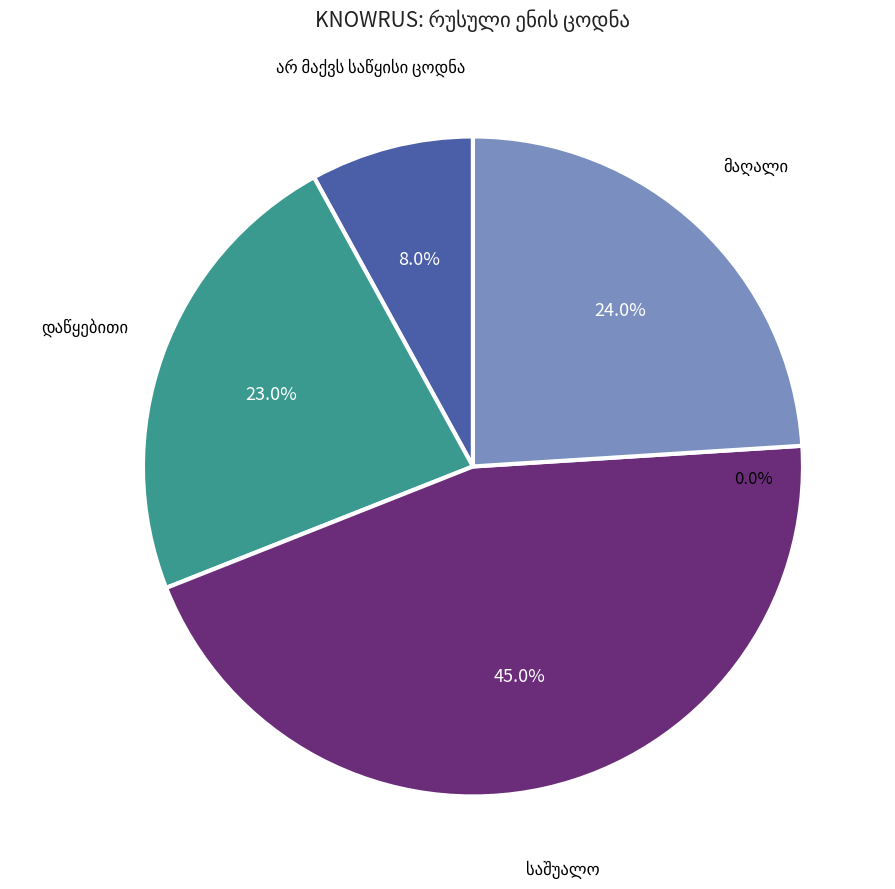

What percentage is the საშუალო slice, to the nearest percent?

45%